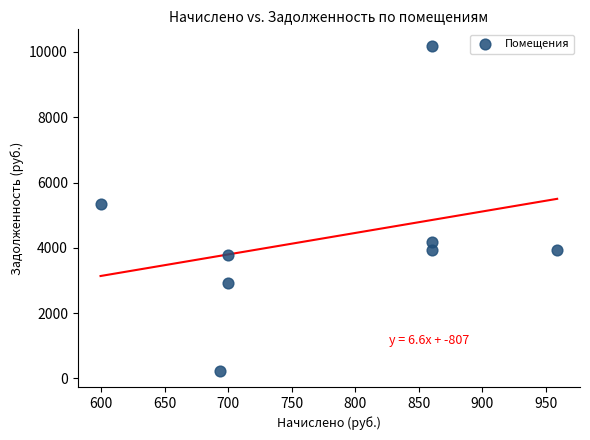

What is the average Y value?

4316.1